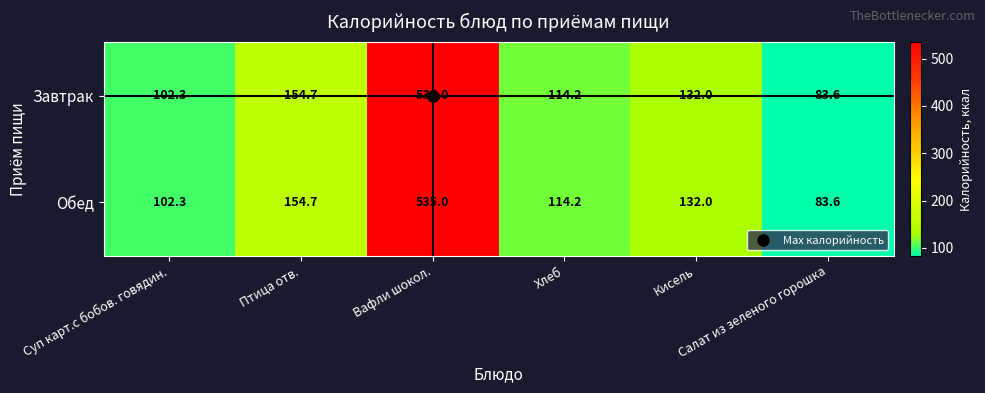

What is the minimum value for Завтрак?

83.6